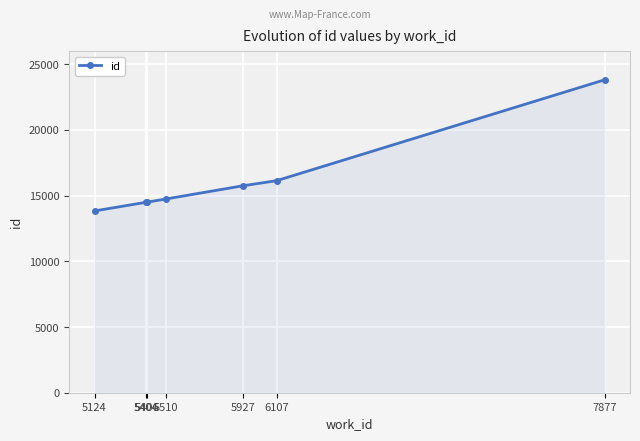

What is the difference between the maximum and minimum values?

9977